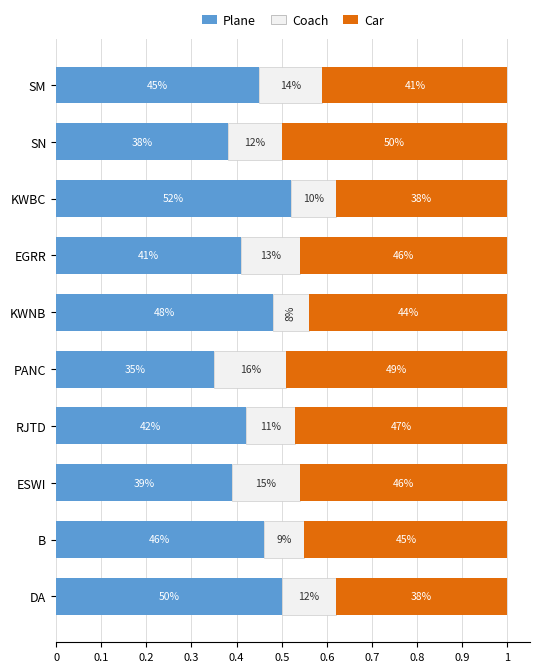

What are all the series names shown in the legend?

Plane, Coach, Car